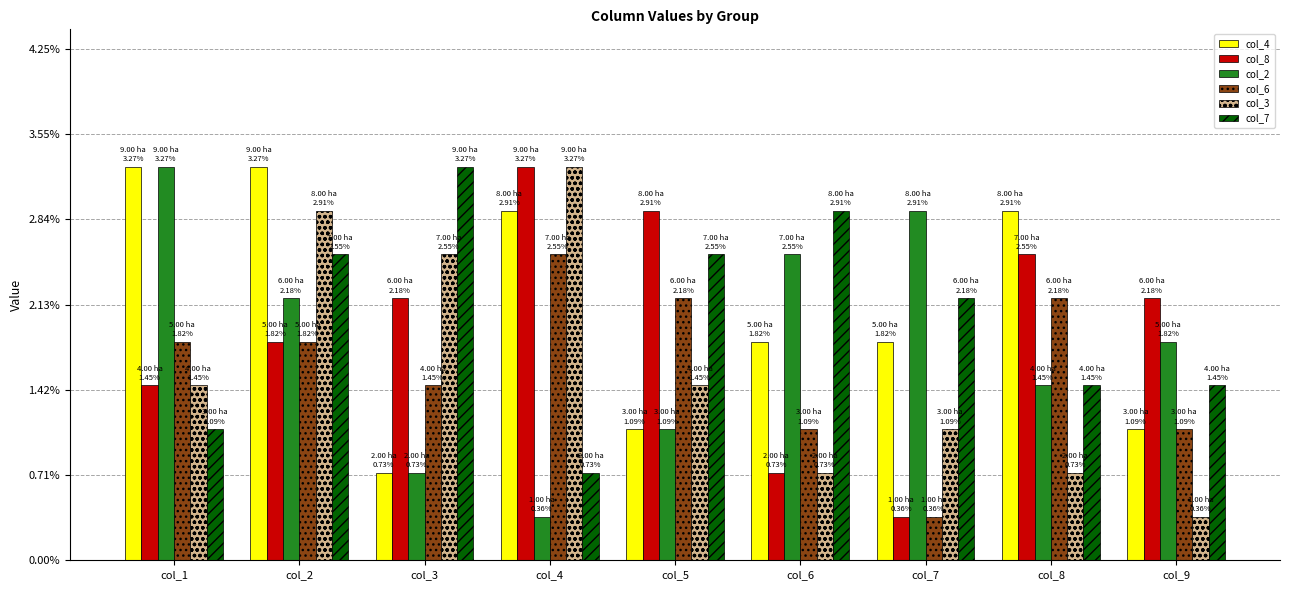

What is the average value of the col_8 series?

5